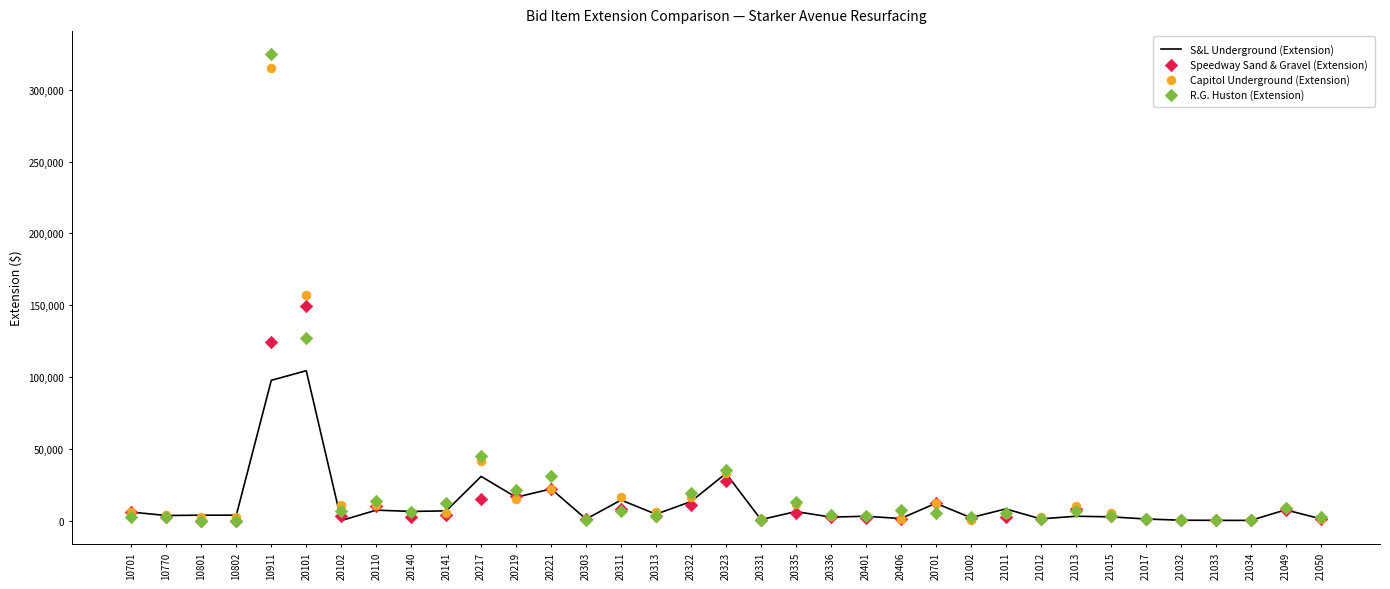

What are all the series names shown in the legend?

S&L Underground (Extension), Speedway Sand & Gravel (Extension), Capitol Underground (Extension), R.G. Huston (Extension)